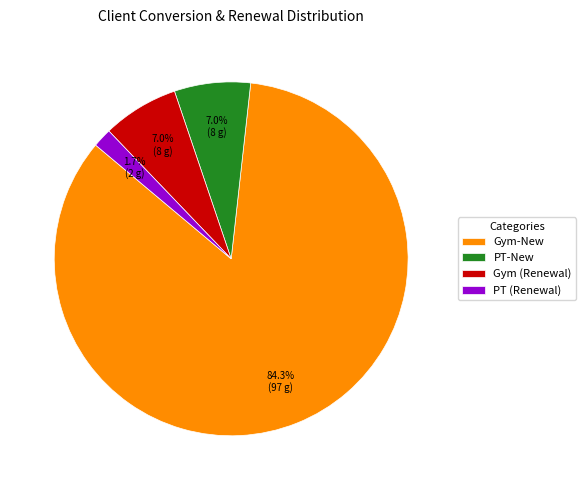

Approximately how many times larger is the value at Gym (Renewal) compared to PT-New?

1.0